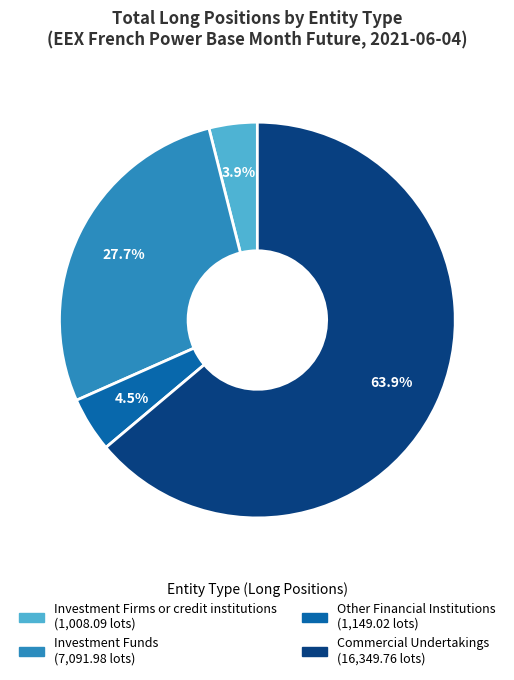

Combined, do Commercial Undertakings and Other Financial Institutions account for over 50%?

Yes